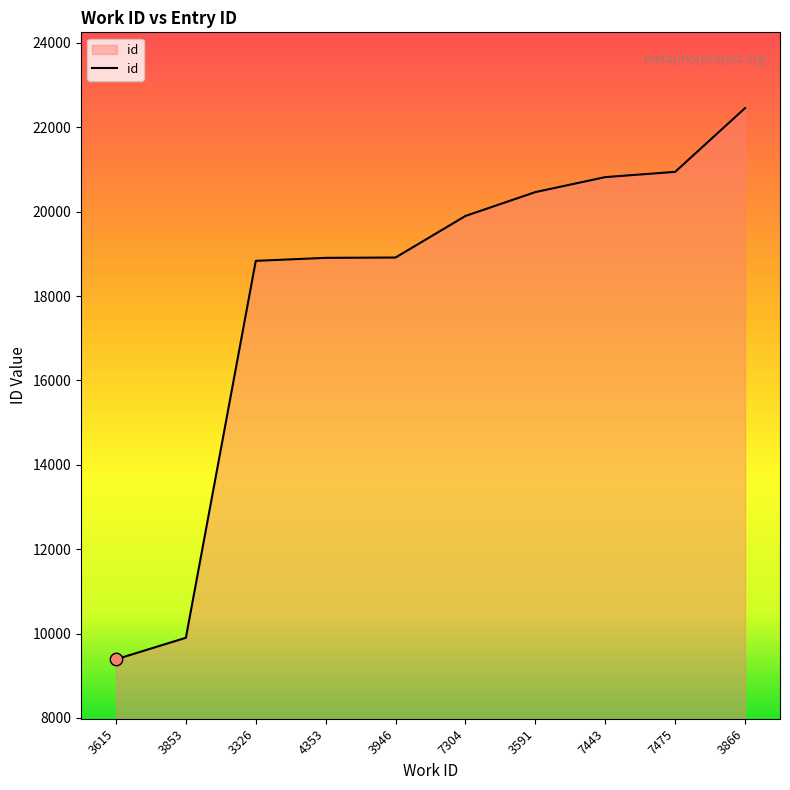

What is the ratio of the value at 3853 to the value at 3866?

0.4